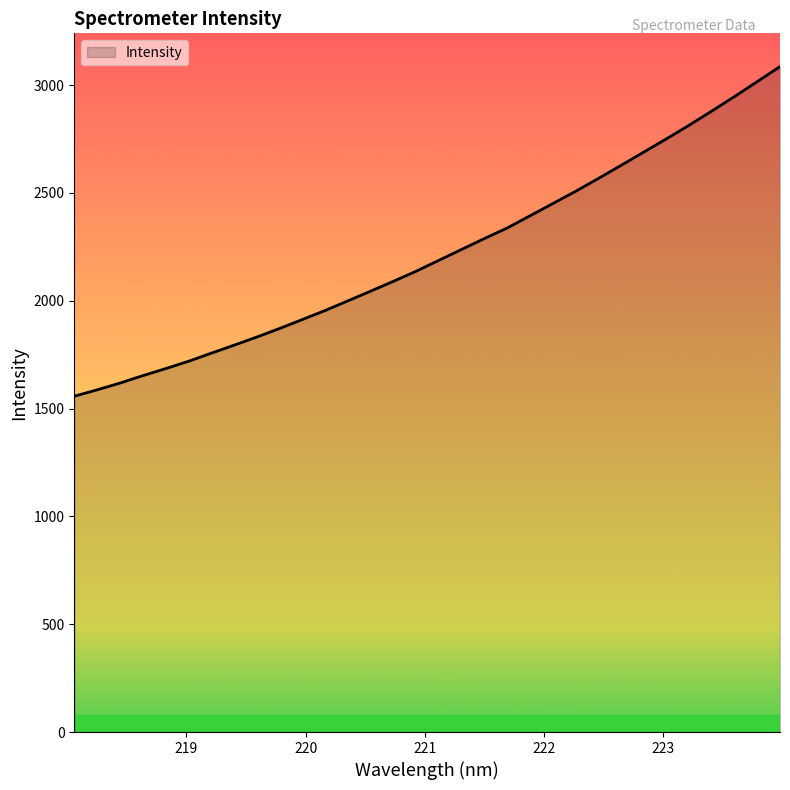

What is the difference between the maximum and minimum values?

1528.8